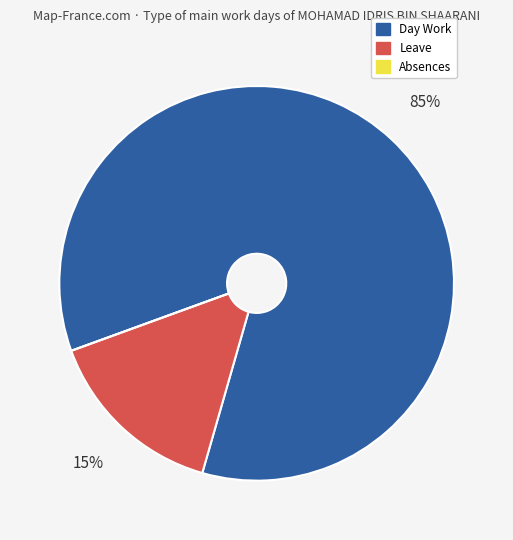

Is there any slice that represents more than half of the pie?

Yes